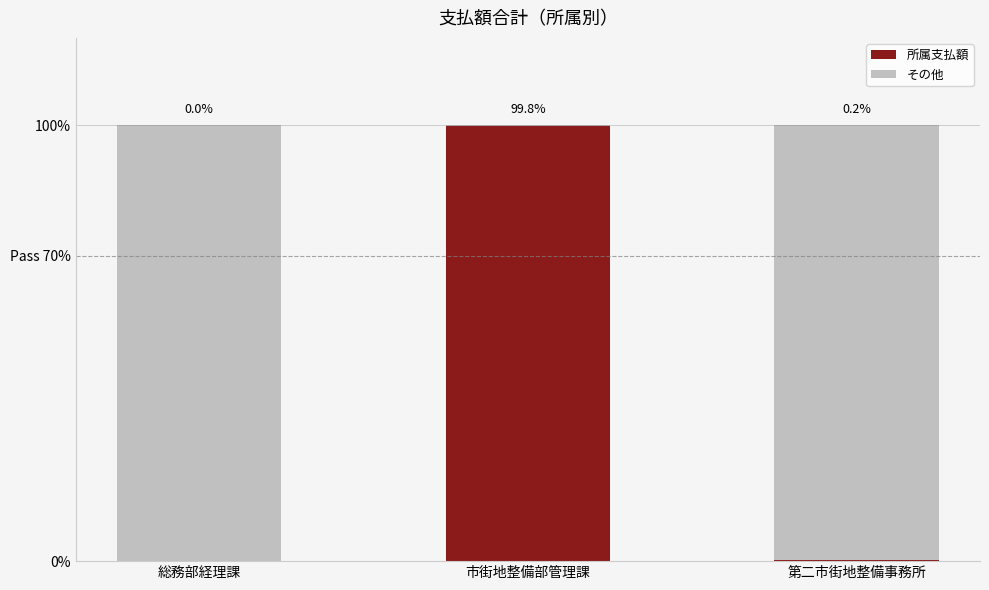

List the series in order of their peak value, lowest first.

所属支払額, その他